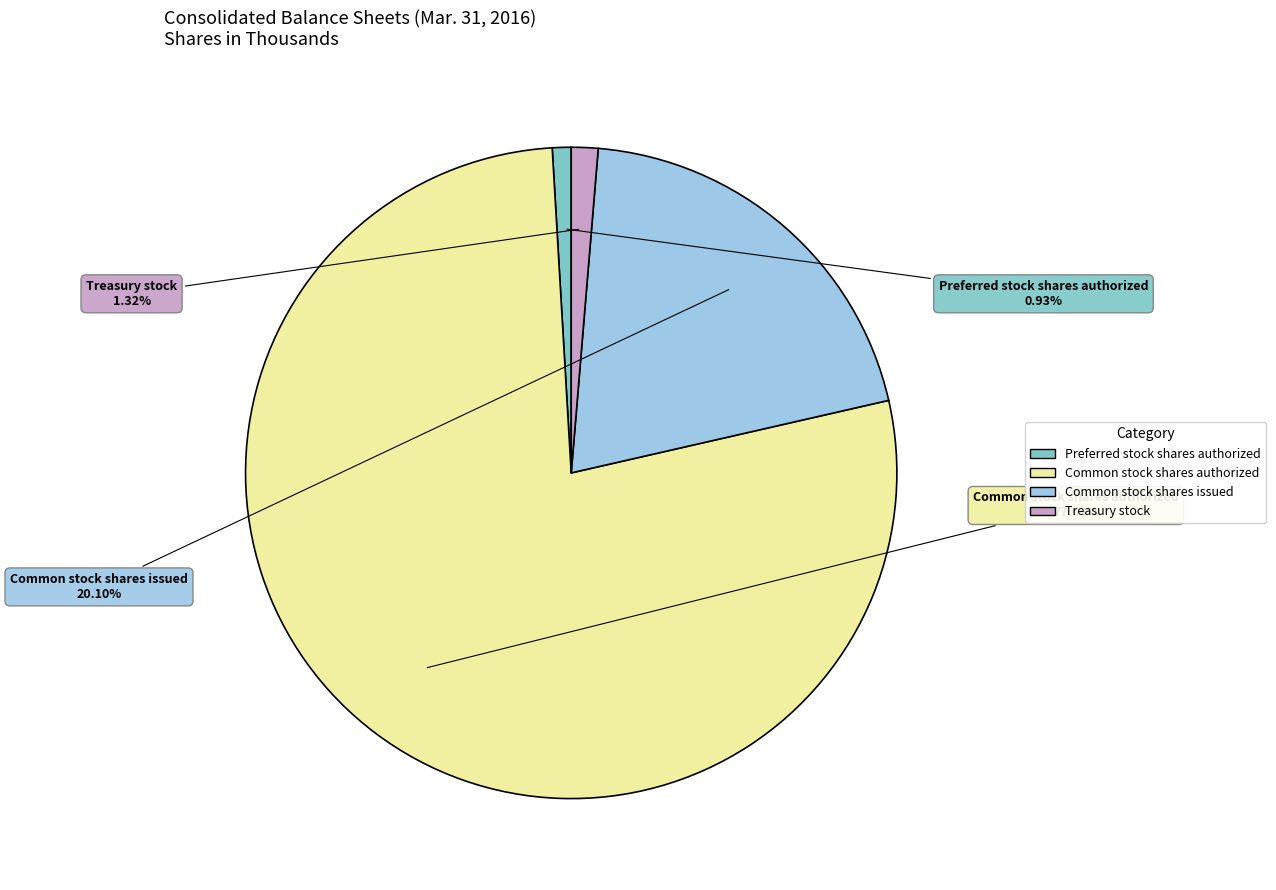

To the nearest percent, what is the average slice percentage?

25%